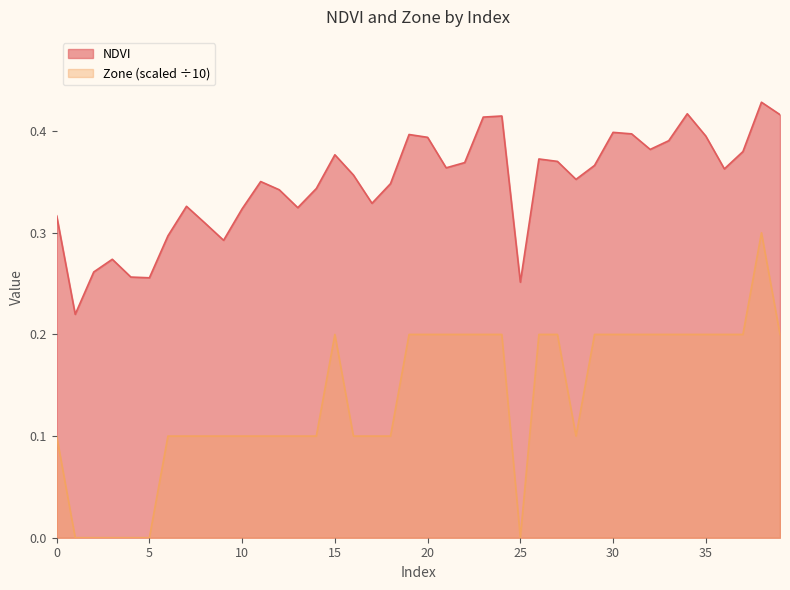

How many data points in Zone are above 0?

34